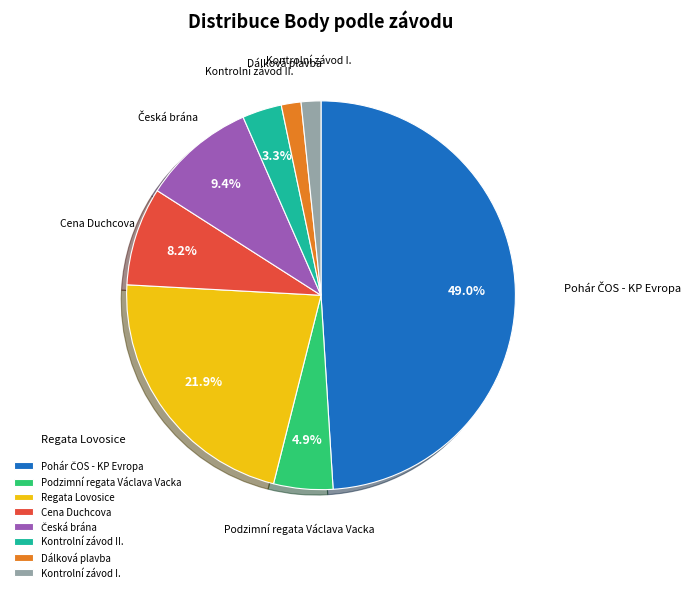

What percentage is NOT represented by Kontrolní závod II.?

96.7%